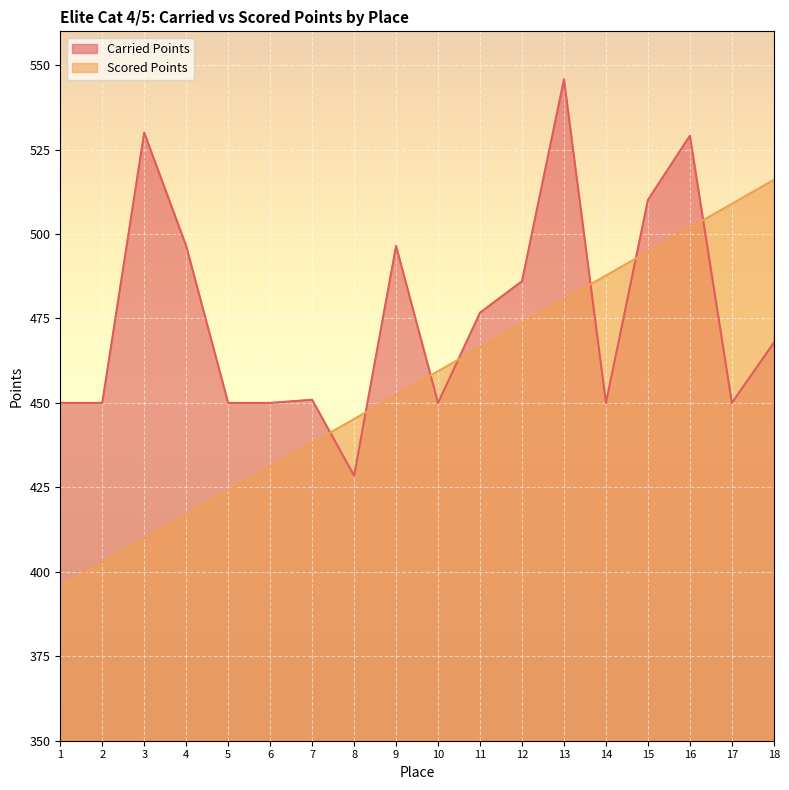

What is the difference between the maximum and minimum values in the Scored Points series?

120.4